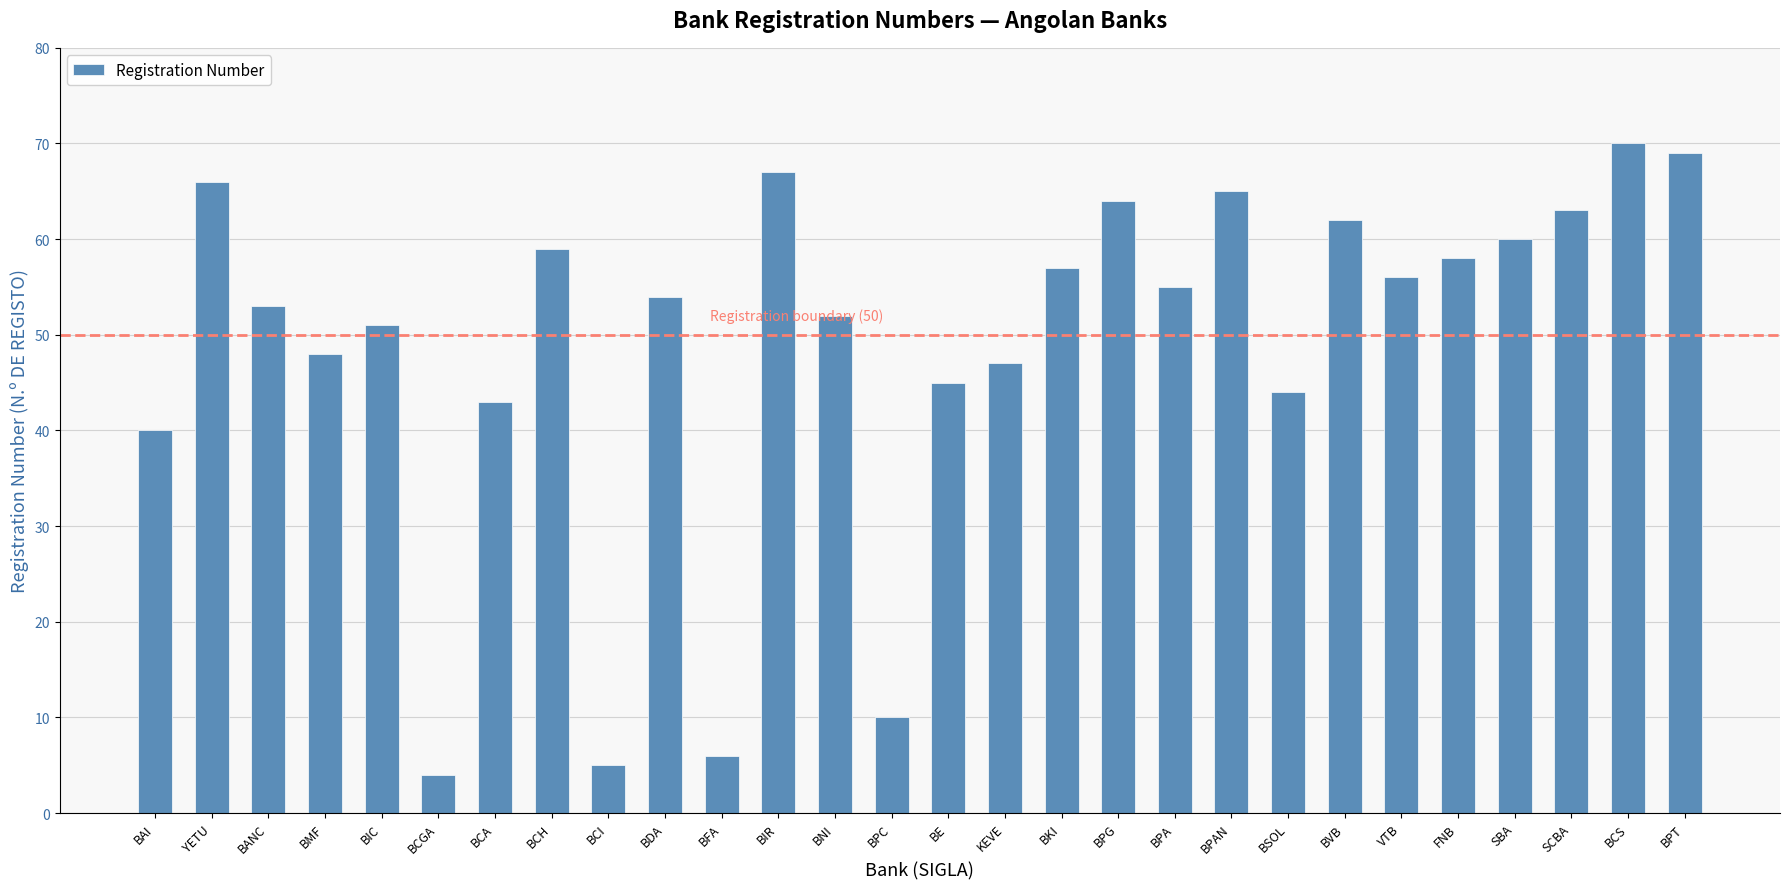

How many values are below 55?

14